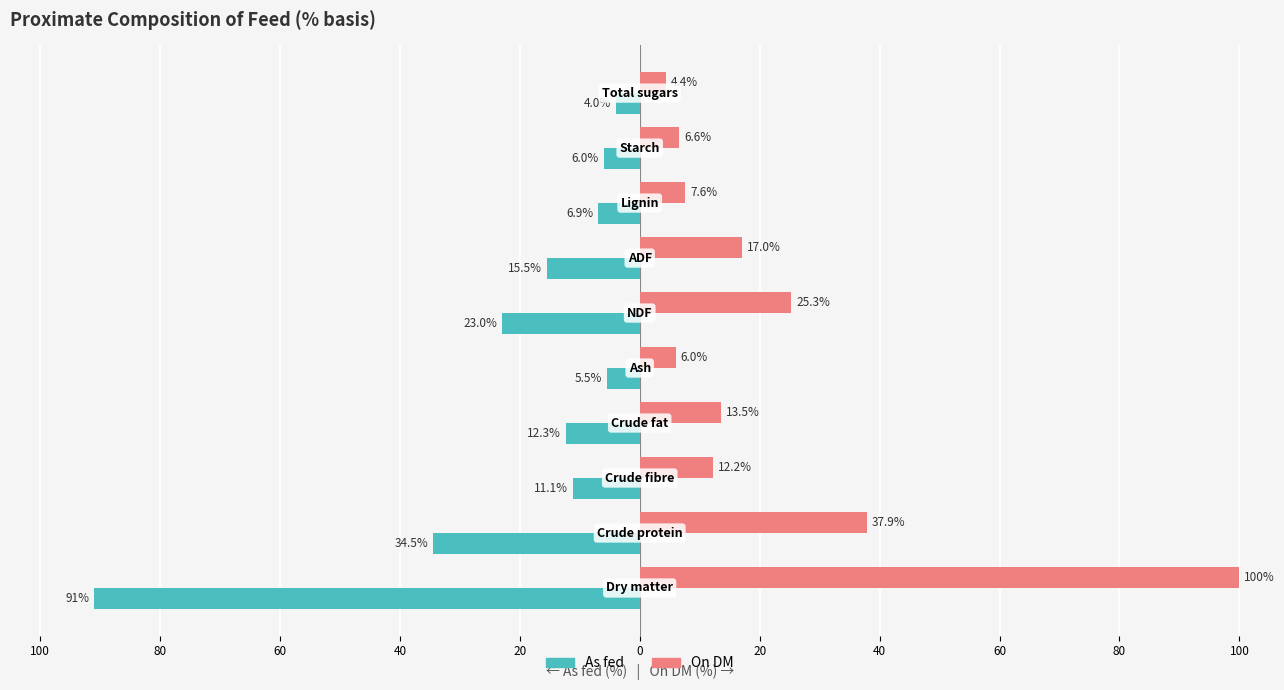

What are all the series names shown in the legend?

As fed, On DM